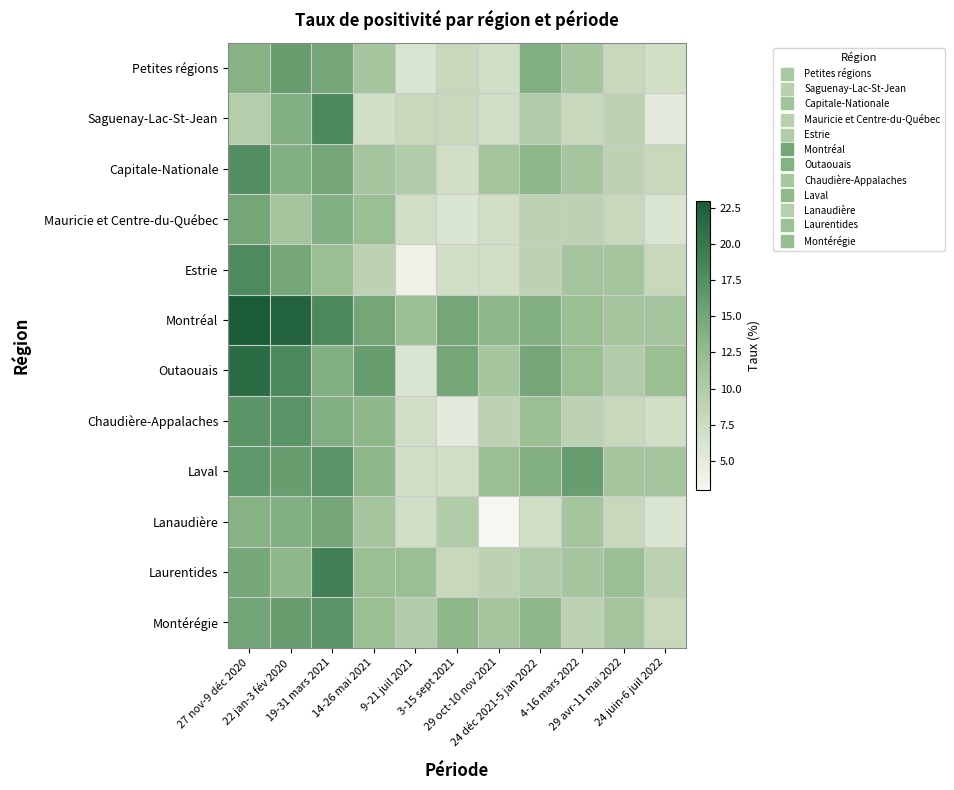

Rank the series at 24 juin-6 juil 2022 from lowest to highest value.

Saguenay-Lac-St-Jean, Mauricie et Centre-du-Québec, Lanaudière, Petites régions, Chaudière-Appalaches, Capitale-Nationale, Estrie, Montérégie, Laurentides, Montréal, Laval, Outaouais